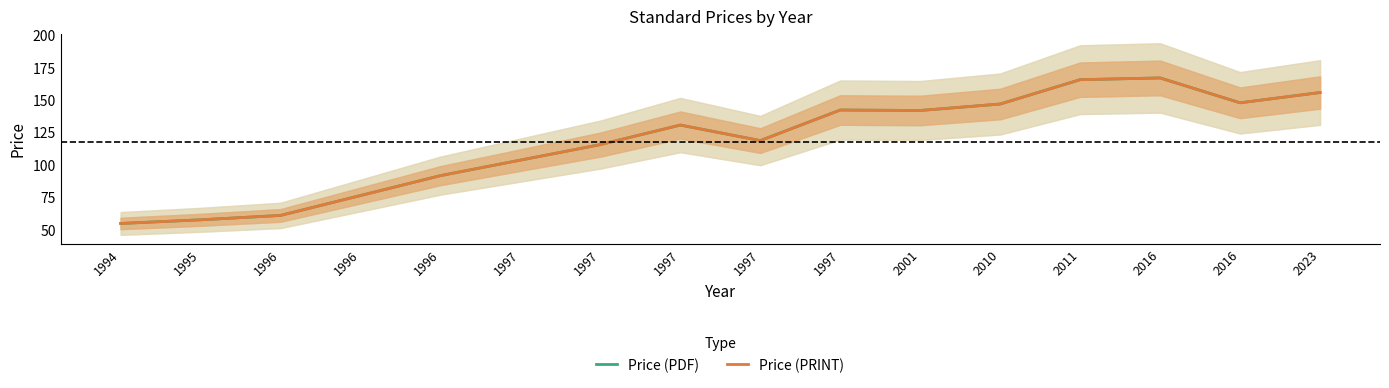

In Price (PRINT), how many points are higher than both neighbors (excluding endpoints)?

3